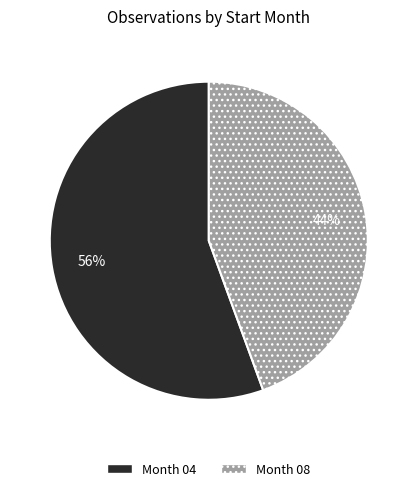

Which category accounts for the majority?

Month 04